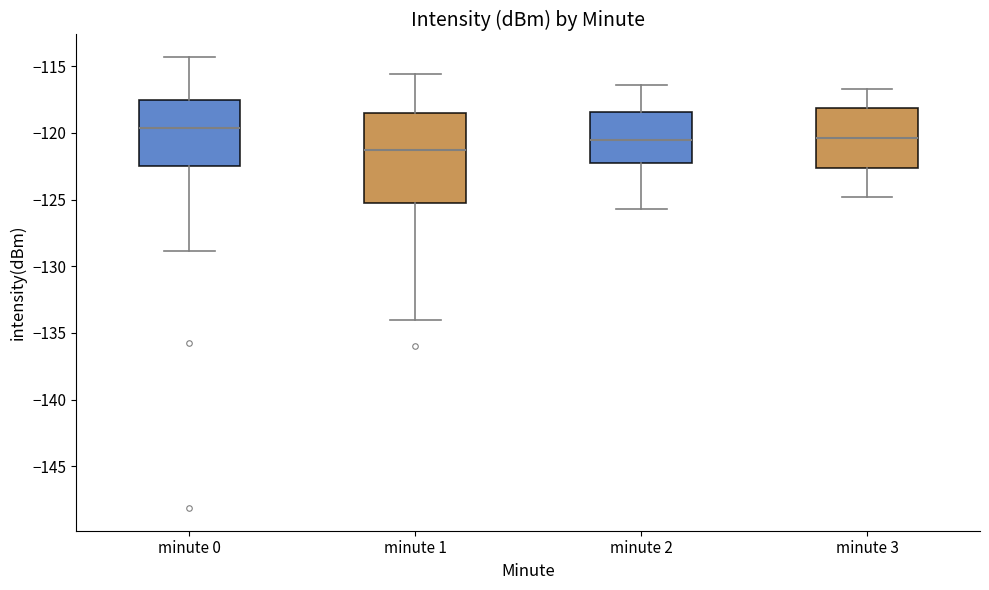

Reading left to right, transcribe this box plot: for each box, give where its median line is, the range the box spans, and where its two whiskers end, as read against the y-axis. The values are not printed on the chart, so give them approximately, as read against the axis.

minute 0: median -119.5, box -122.5 to -117.5, whiskers -129.0 to -114.5
minute 1: median -121.5, box -125.0 to -118.5, whiskers -134.0 to -115.5
minute 2: median -120.5, box -122.0 to -118.5, whiskers -125.5 to -116.5
minute 3: median -120.5, box -122.5 to -118.0, whiskers -125.0 to -116.5